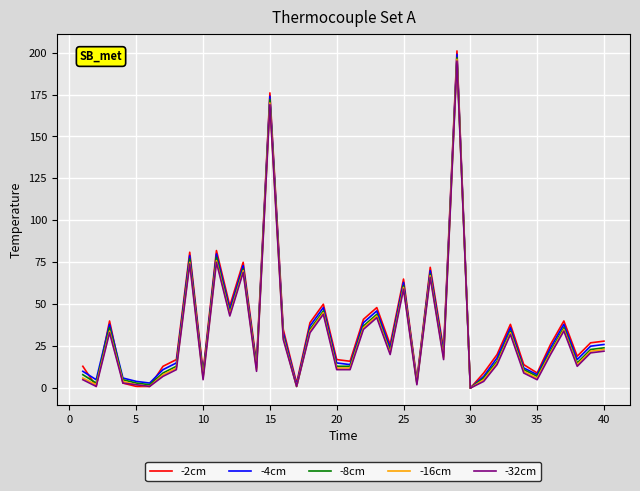

Reading left to right, what are all the values shown in this chart?

-2cm: 13	1	40	3	1	1	13	17	81	10	82	49	75	15	176	35	3	39	50	17	16	41	48	26	65	5	72	23	201	0	9	20	38	14	9	26	40	19	27	28
-4cm: 10	5	38	6	4	3	11	15	79	8	80	47	73	13	174	33	2	37	48	15	14	39	46	24	63	4	70	21	199	0	7	18	36	12	8	24	38	17	25	26
-8cm: 8	3	36	5	3	2	9	13	77	7	78	45	71	12	172	31	1	35	46	13	13	37	44	22	61	3	68	19	197	0	6	16	34	11	7	22	36	15	23	24
-16cm: 6	2	34	4	2	1	8	12	75	6	76	44	70	11	170	30	1	34	45	12	12	36	43	21	60	3	67	18	196	0	5	15	33	10	6	21	35	14	22	23
-32cm: 5	1	33	3	2	1	7	11	74	5	75	43	69	10	169	29	1	33	44	11	11	35	42	20	59	2	66	17	195	0	4	14	32	9	5	20	34	13	21	22